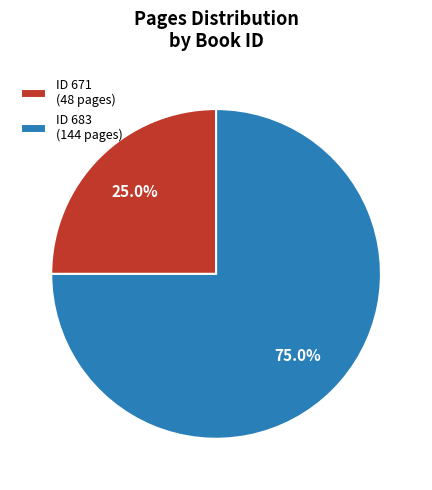

Which has a higher value, ID 683 (144 pages) or ID 671 (48 pages)?

ID 683 (144 pages)